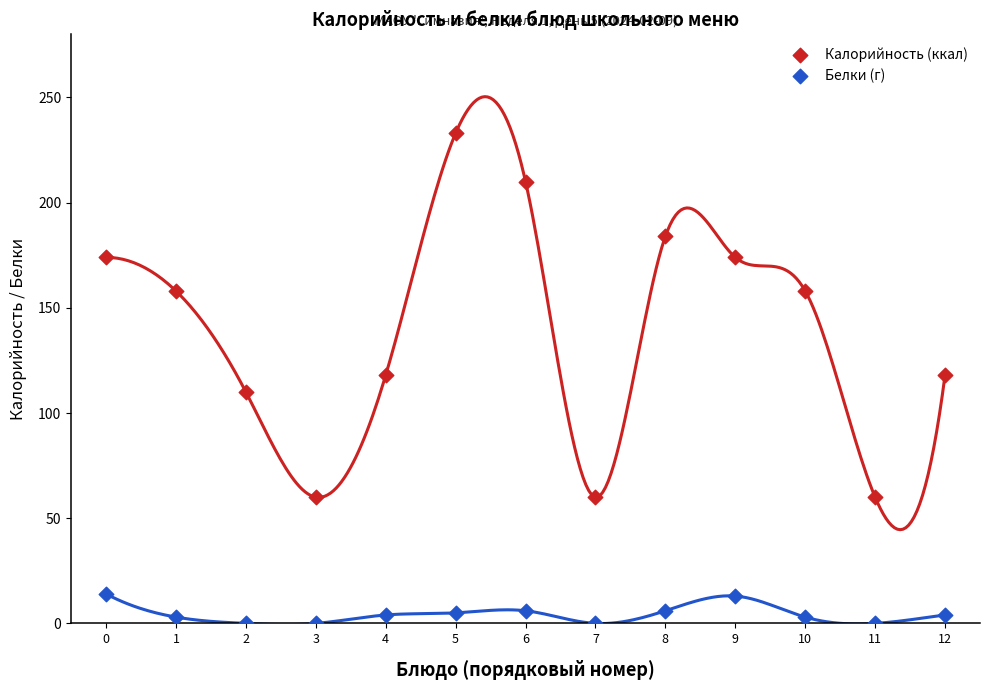

Which series has the widest spread of Y values?

Калорийность (ккал)